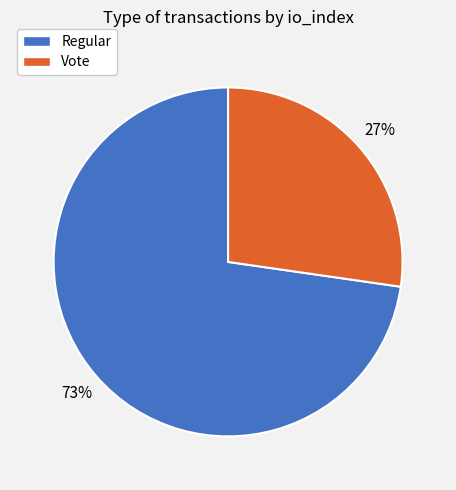

Rank the categories by value from lowest to highest.

Vote, Regular